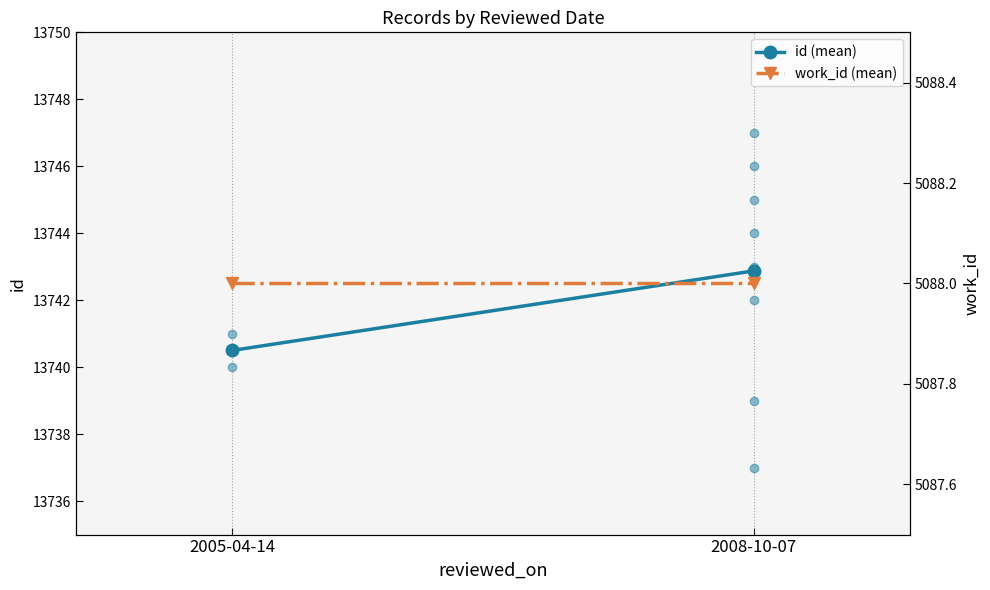

At 2008-10-07, list the series in order from largest to smallest.

id (mean), work_id (mean)